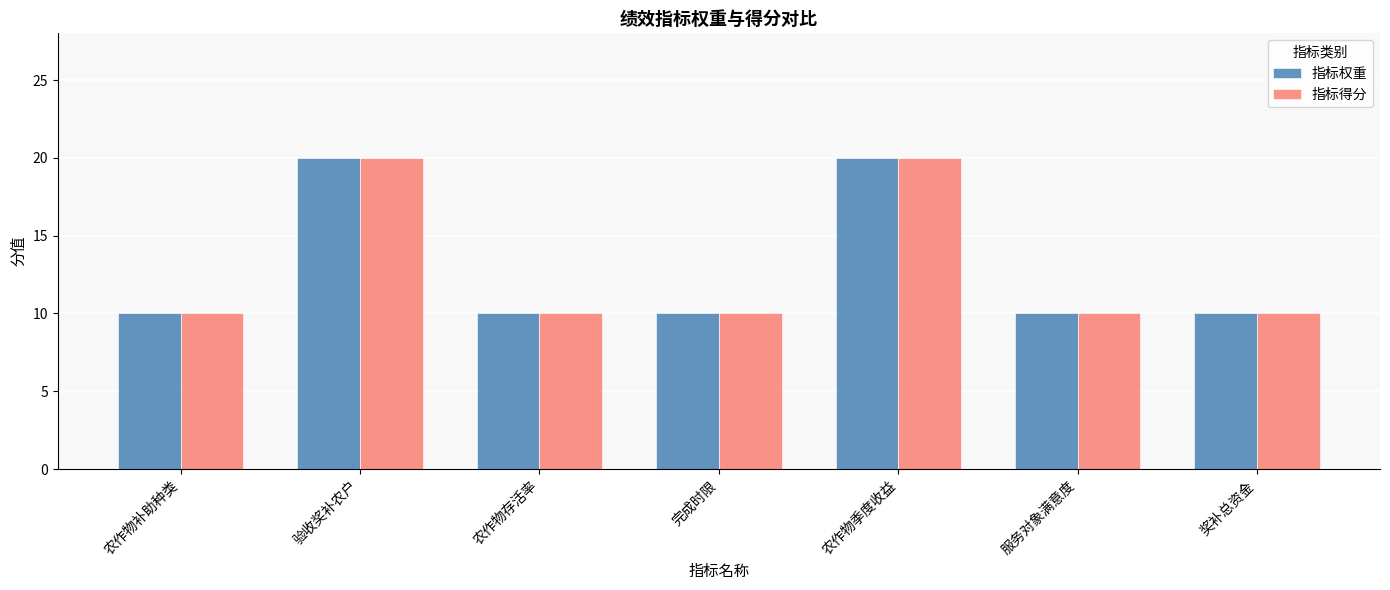

What are all the series names shown in the legend?

指标权重, 指标得分